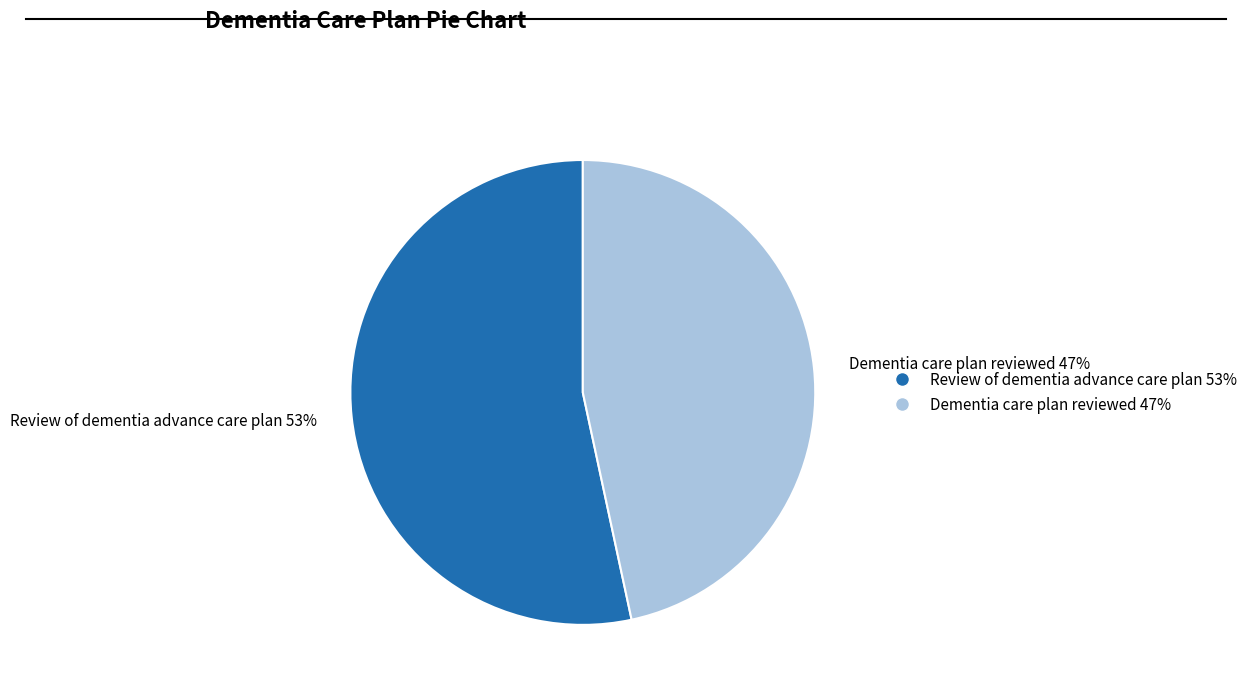

Does any single category account for the majority?

Yes